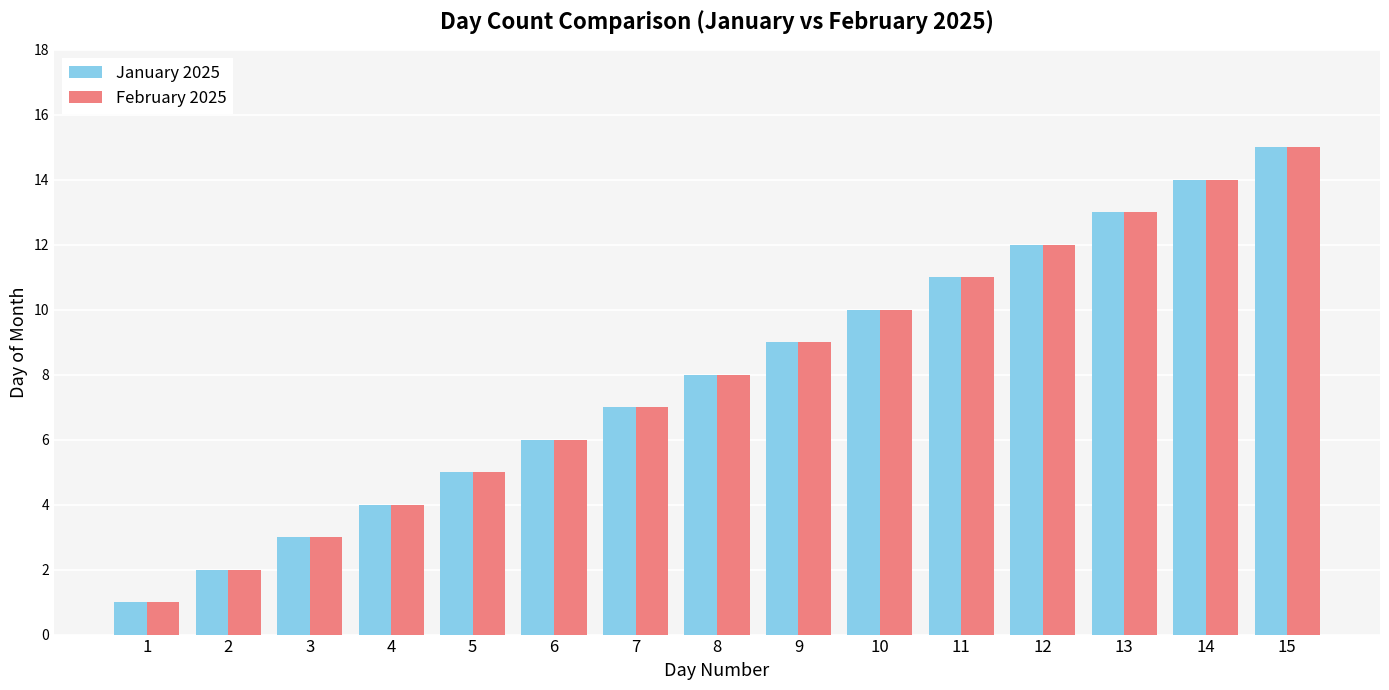

Reading left to right, extract all data points from this chart.

January 2025: 1=1	2=2	3=3	4=4	5=5	6=6	7=7	8=8	9=9	10=10	11=11	12=12	13=13	14=14	15=15
February 2025: 1=1	2=2	3=3	4=4	5=5	6=6	7=7	8=8	9=9	10=10	11=11	12=12	13=13	14=14	15=15